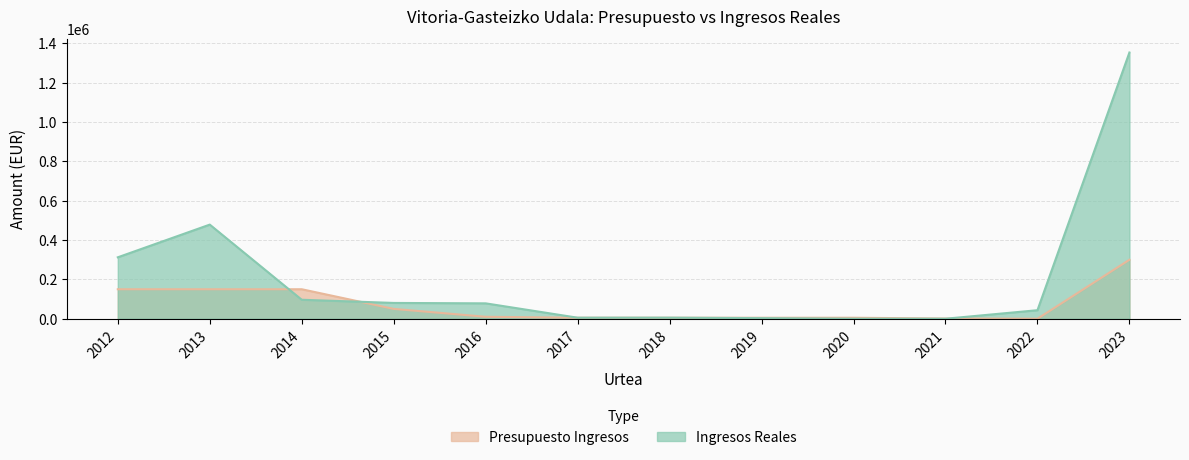

Which series ends up on top after the final intersection of Presupuesto Ingresos and Ingresos Reales?

Ingresos Reales